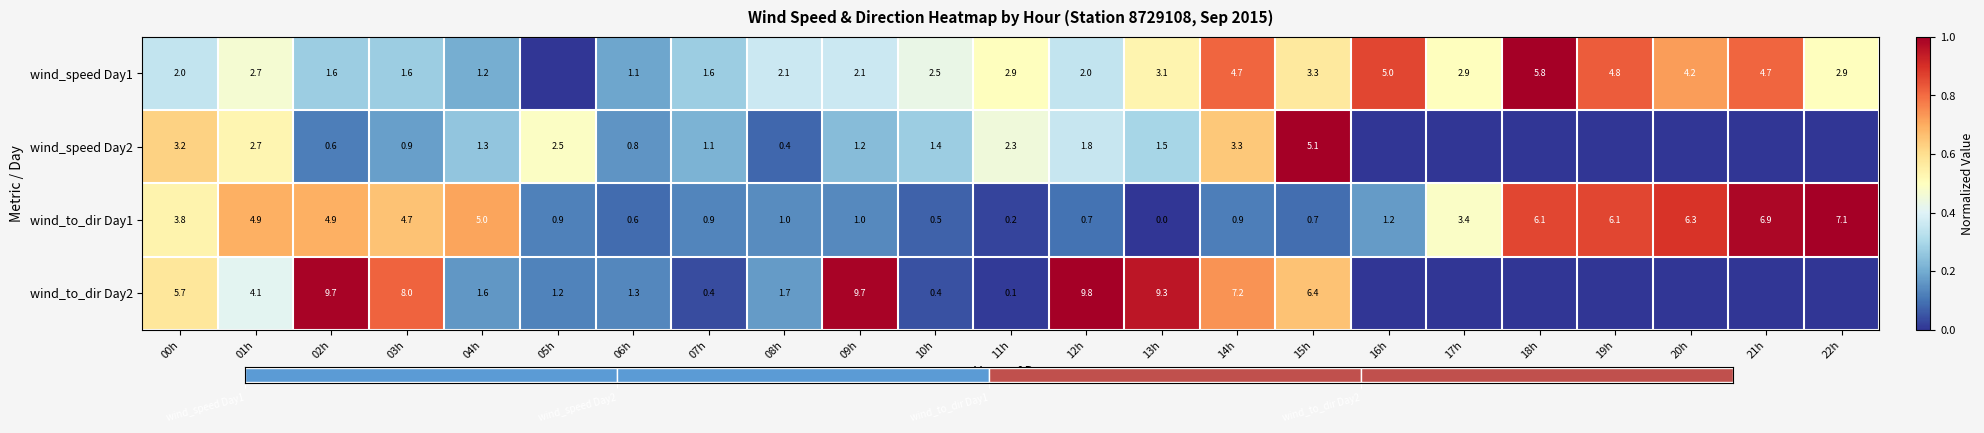

The wind_speed Day2 series shows 0.1 at 03h. True or false?

False